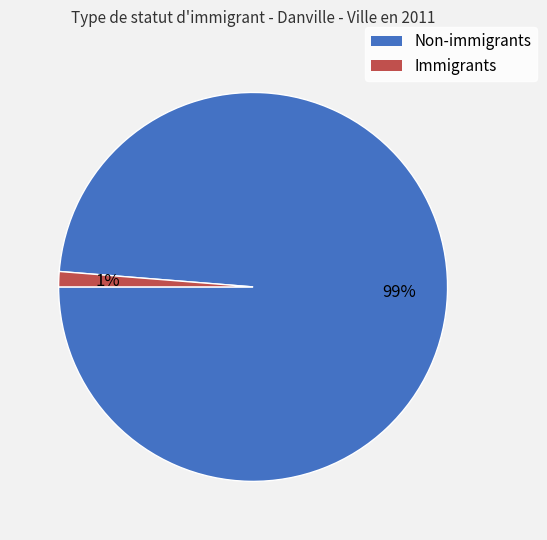

Between Immigrants and Non-immigrants, which is larger?

Non-immigrants